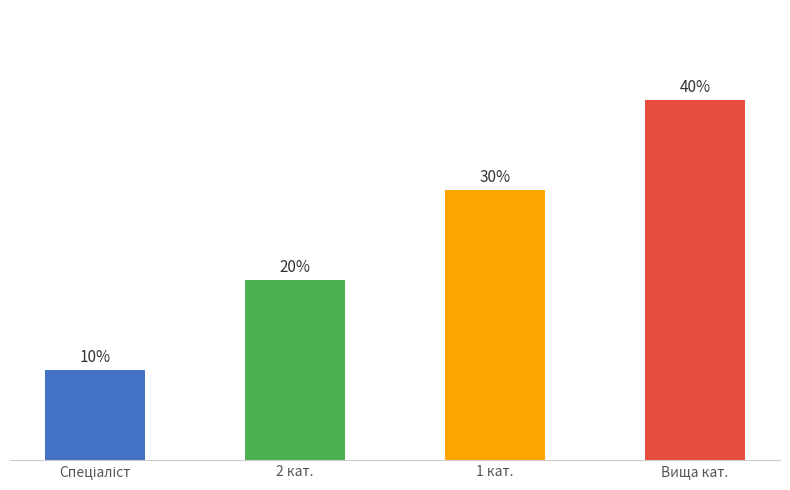

List the labels in order of value, largest first.

Вища кат., 1 кат., 2 кат., Спеціаліст